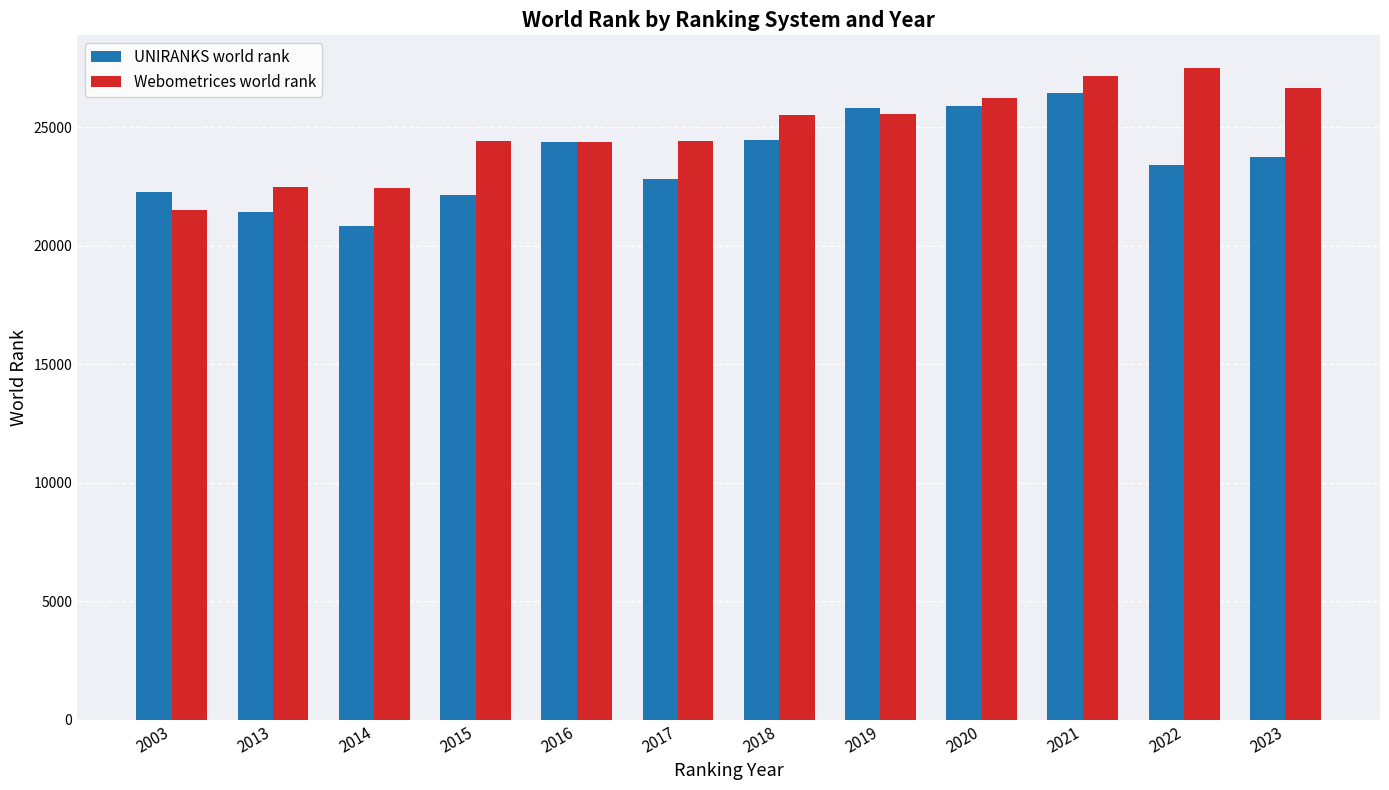

What is the sum of all Webometrices world rank values?

298323